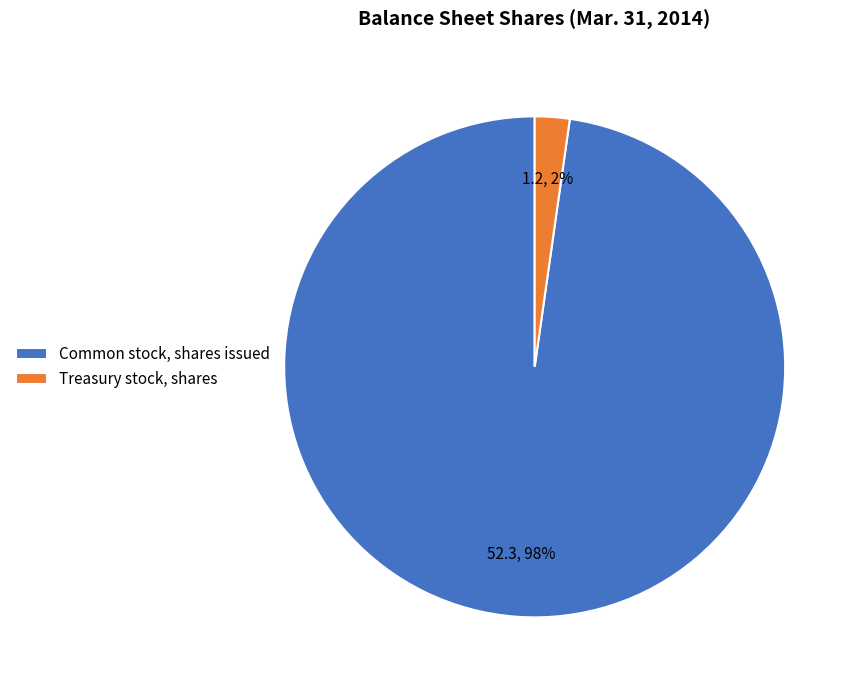

How many slices are in this pie chart?

2